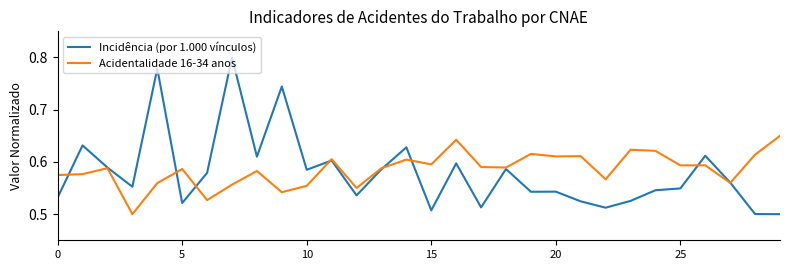

Rank the series by their maximum value, from highest to lowest.

Incidência (por 1.000 vínculos), Acidentalidade 16-34 anos